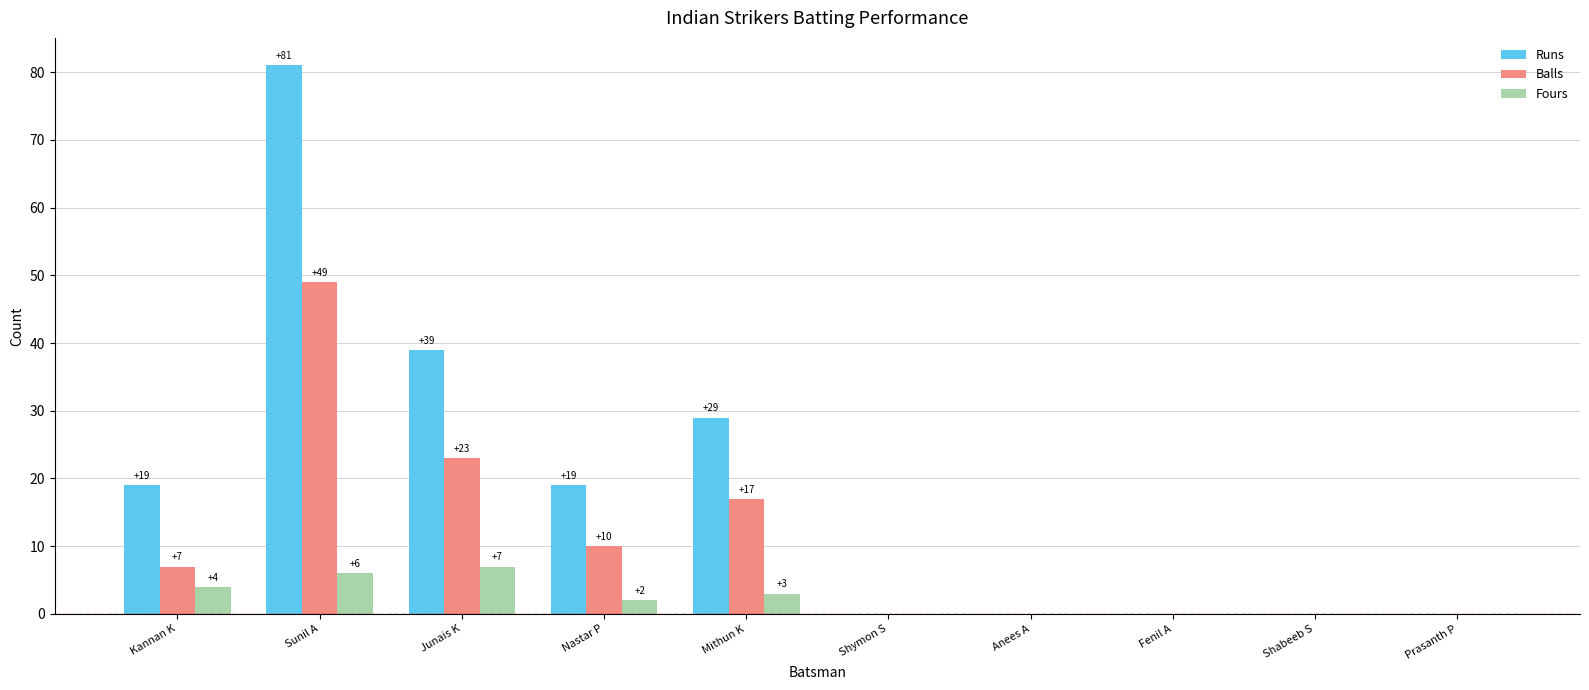

The value of Runs at Mithun K is 29. True or false?

True